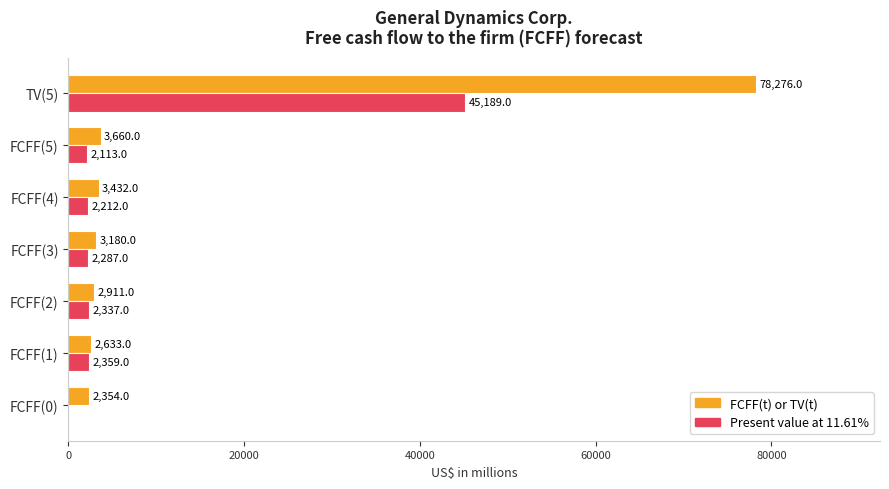

How many distinct data groups are displayed?

2